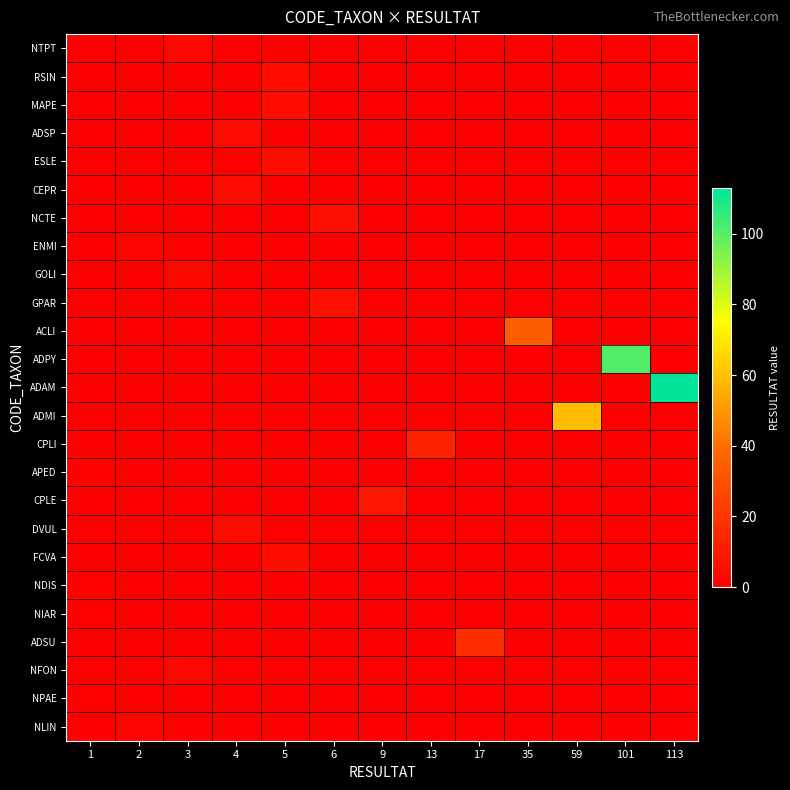

What is the spread (max minus min) of values at 2?

2